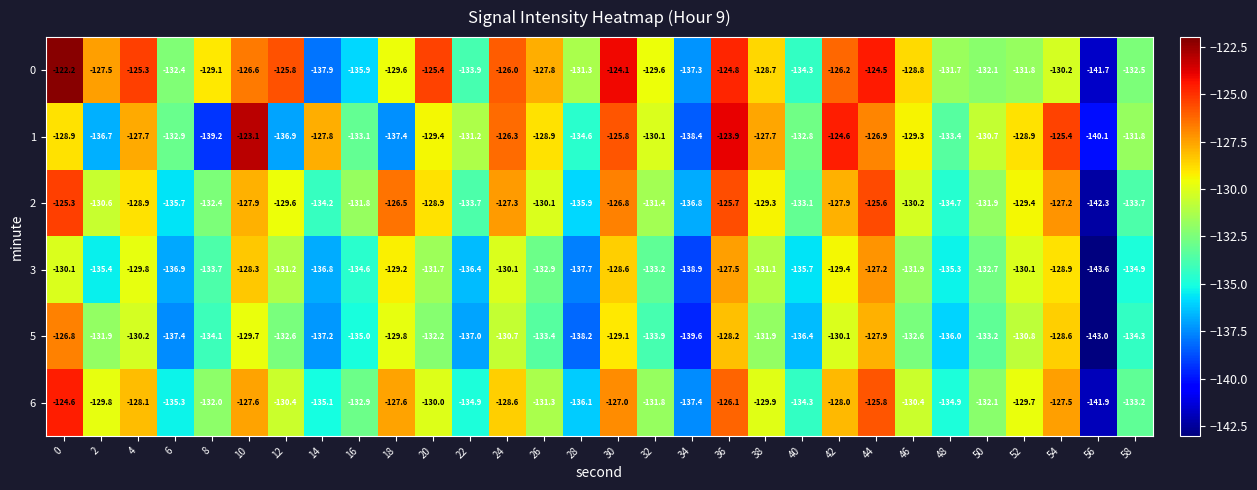

Which label corresponds to the smallest value in the chart?

56